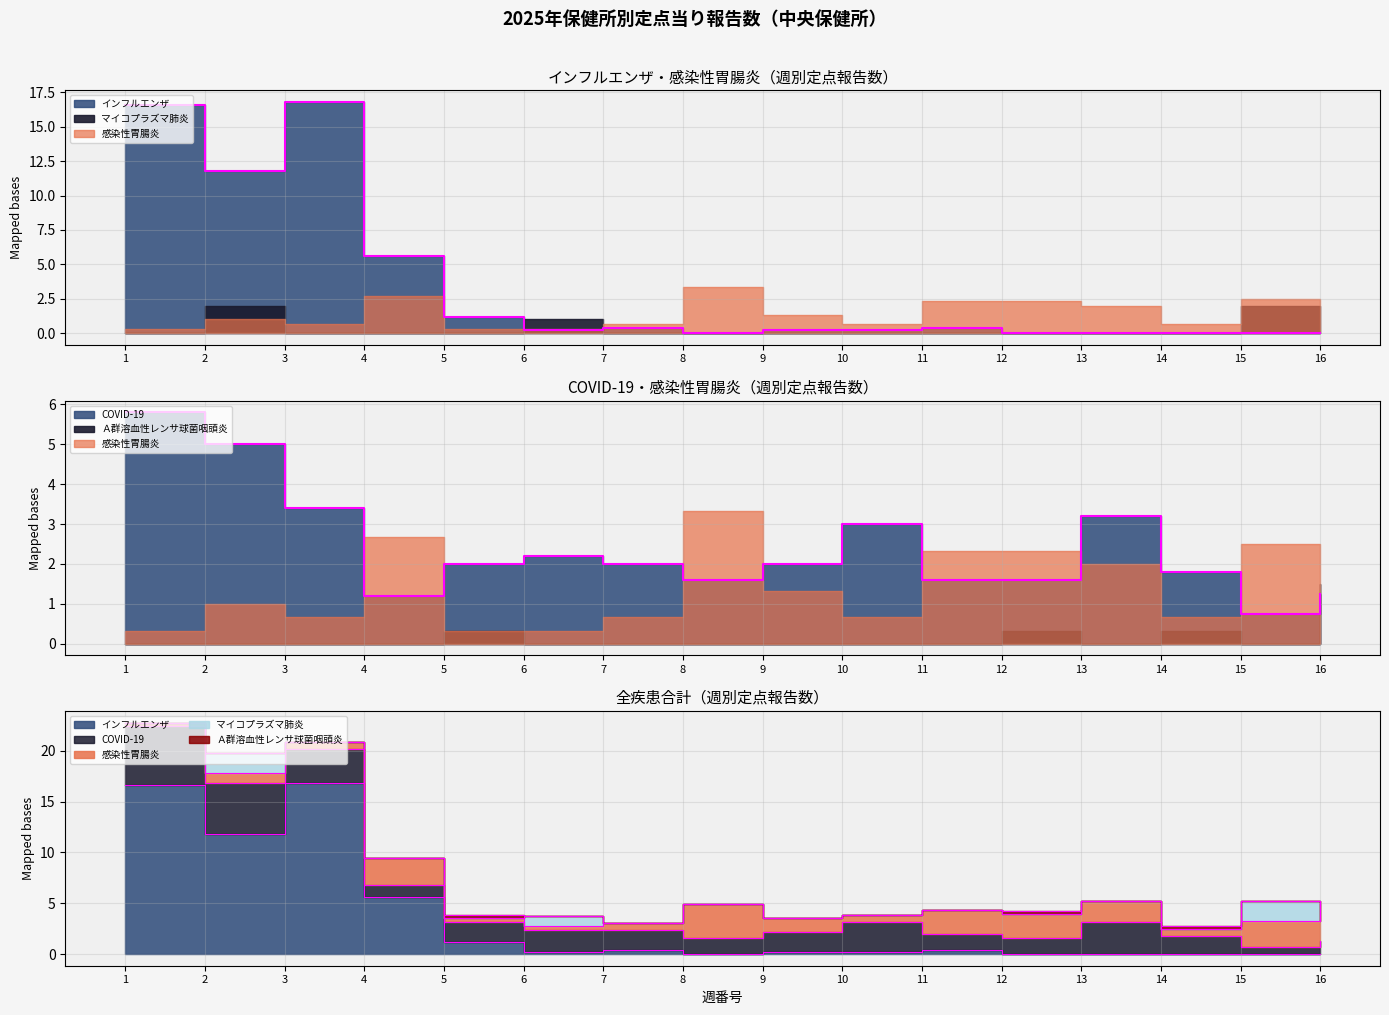

How many intersections are there between インフルエンザ and 感染性胃腸炎?

1